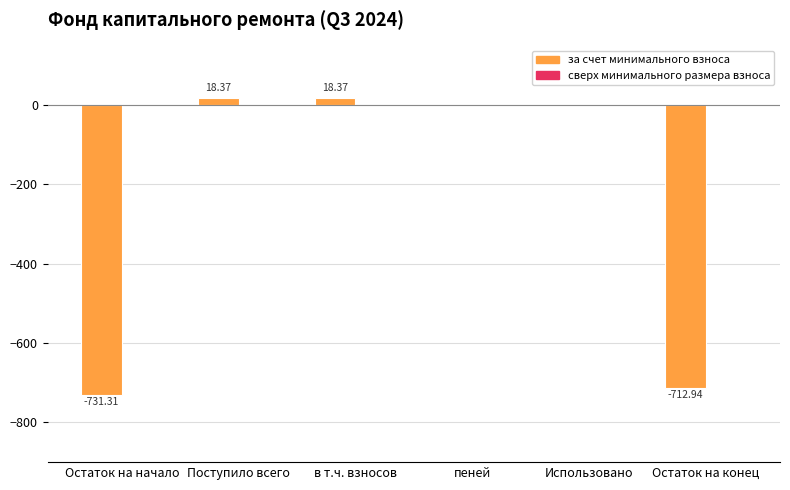

At which label does the data first exceed 0?

Поступило всего